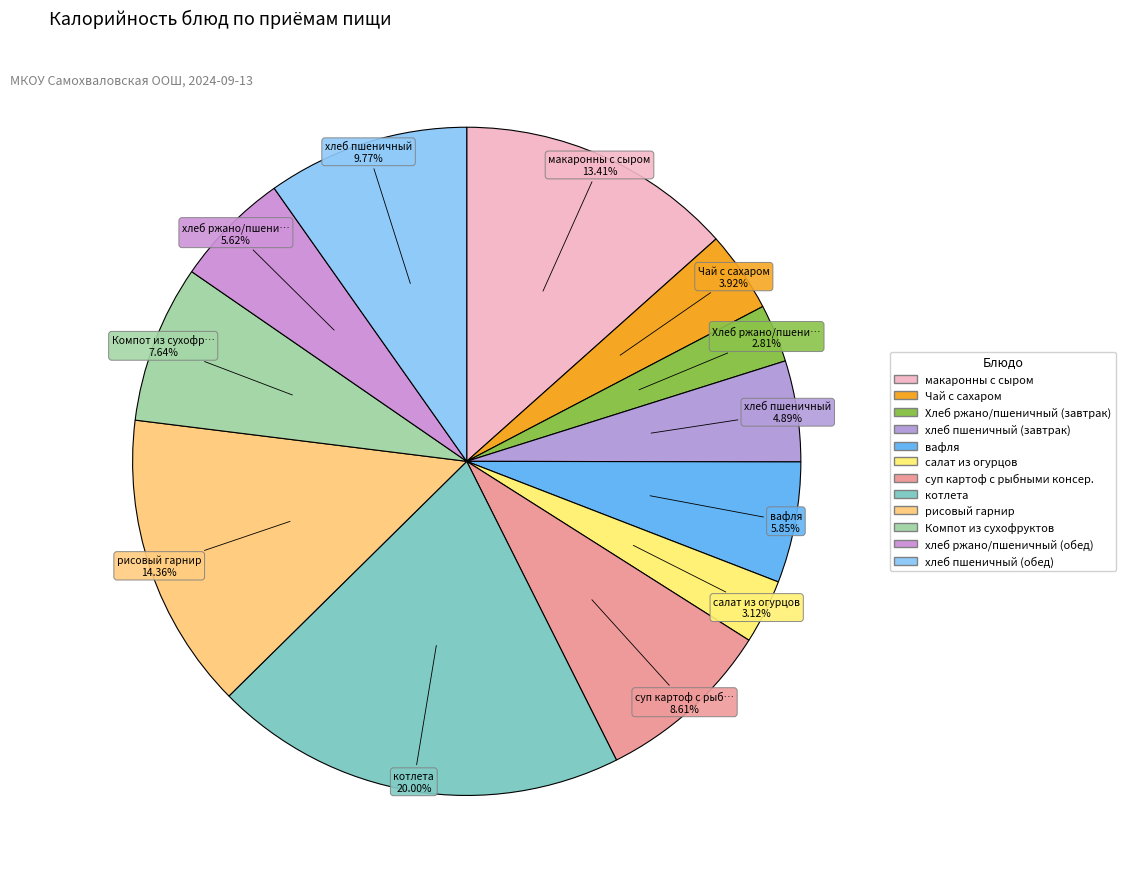

To the nearest percent, what percentage of the pie is хлеб пшеничный (обед)?

10%